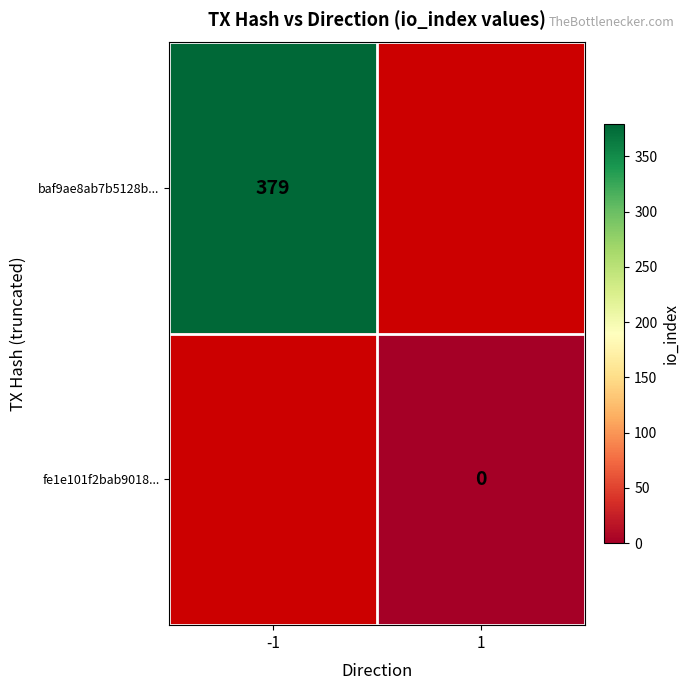

Which label corresponds to the smallest value in the chart?

1